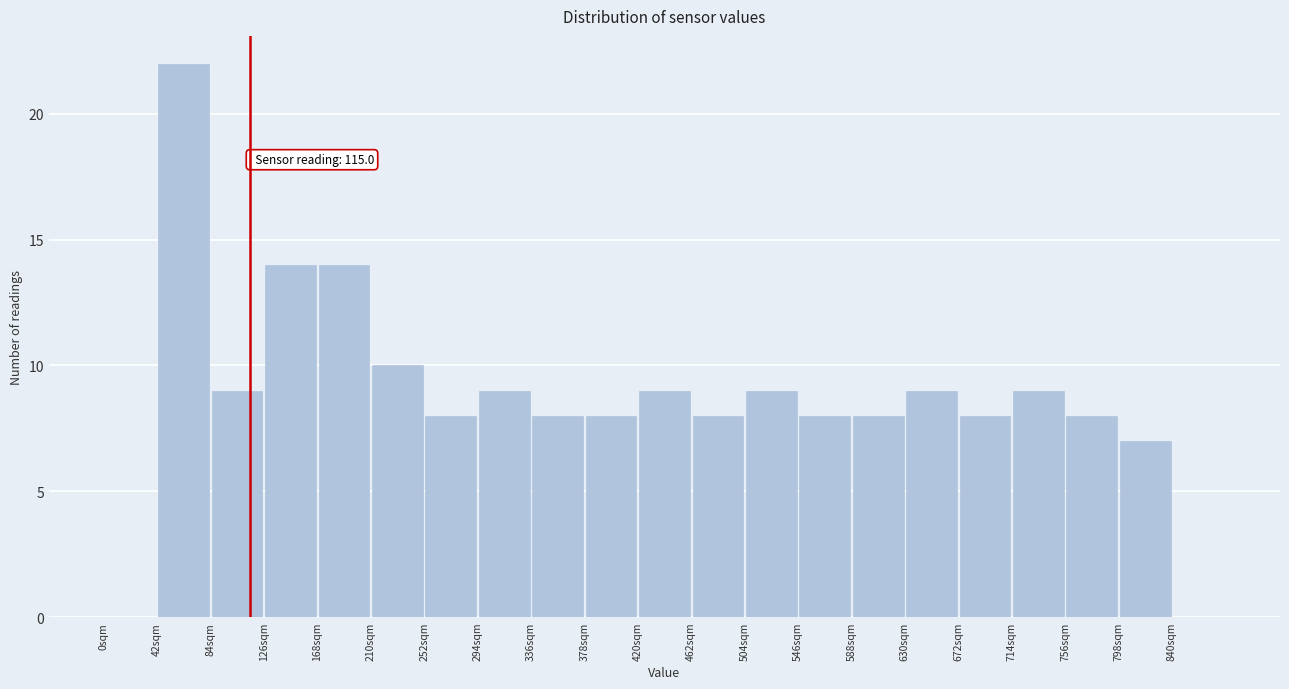

Over which range of the x-axis is the bar tallest?

42 to 84